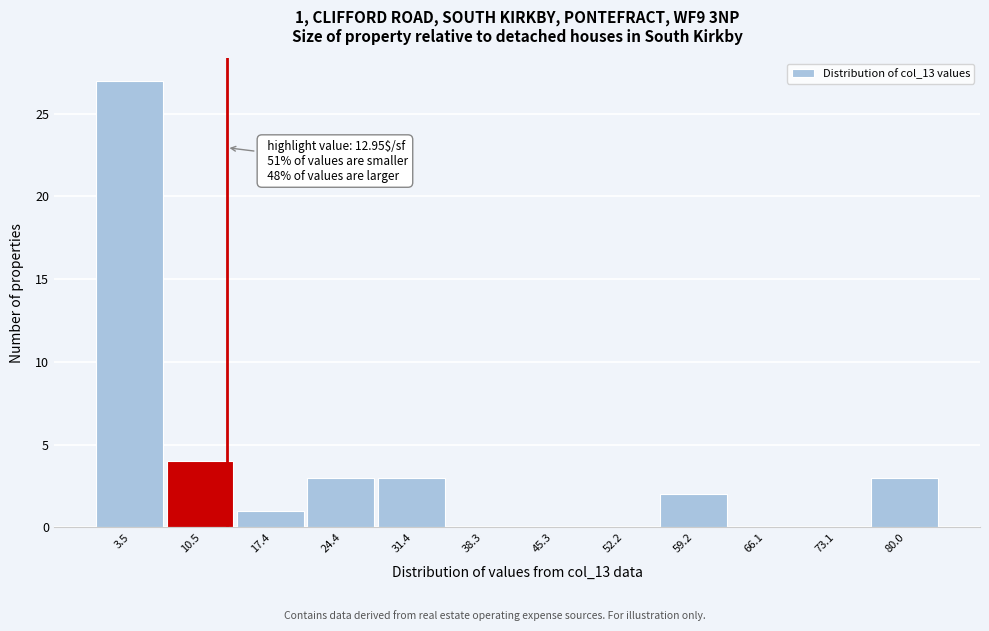

Over which range of the x-axis is the bar tallest?

0 to 7